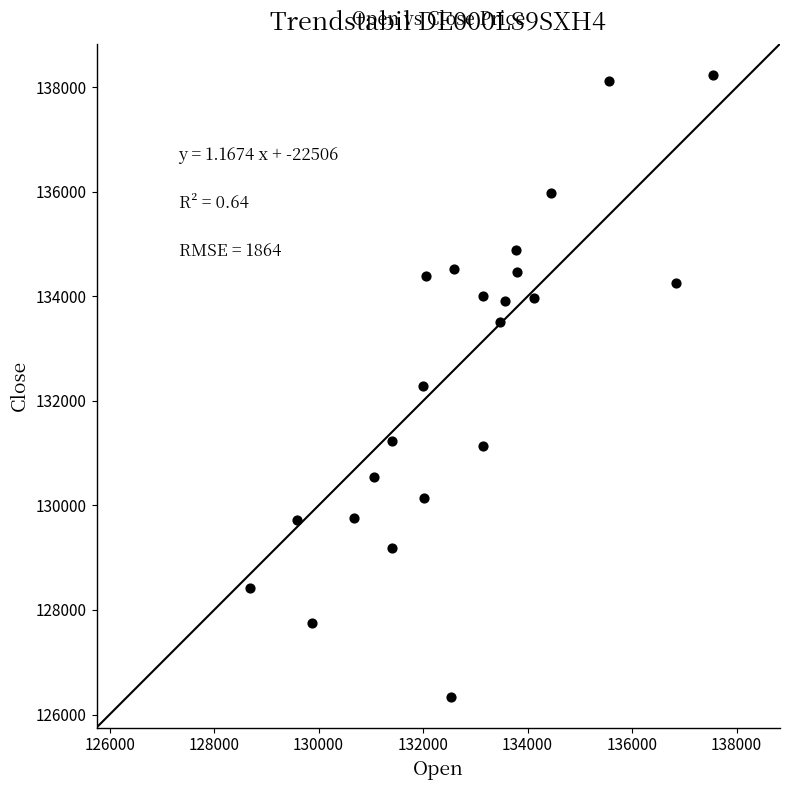

What is the range of Y values (max minus min)?

11893